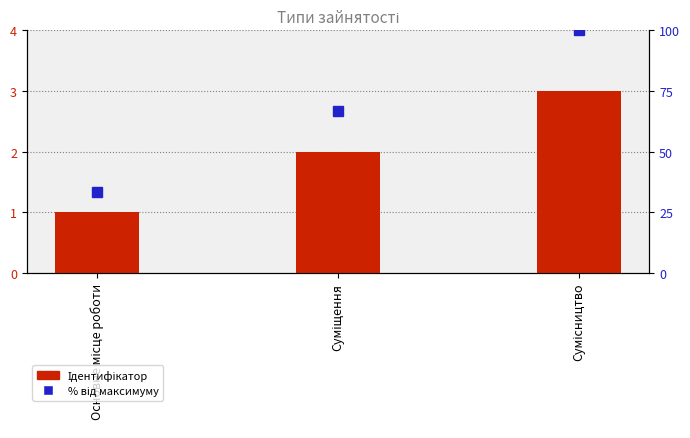

What is the average value of the Ідентифікатор series?

2.0